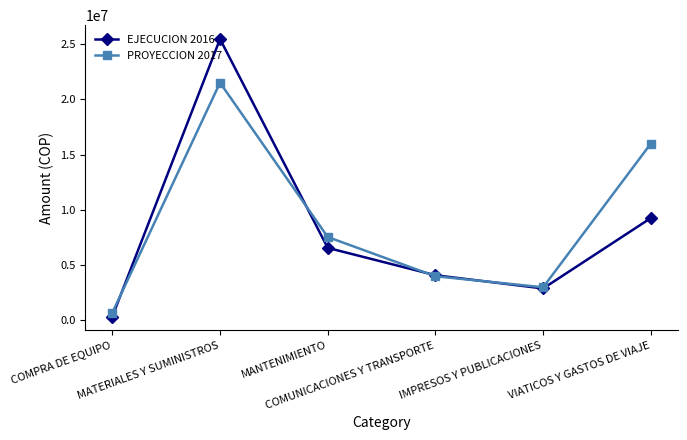

At which category does EJECUCION 2016 reach its first local valley?

IMPRESOS Y PUBLICACIONES